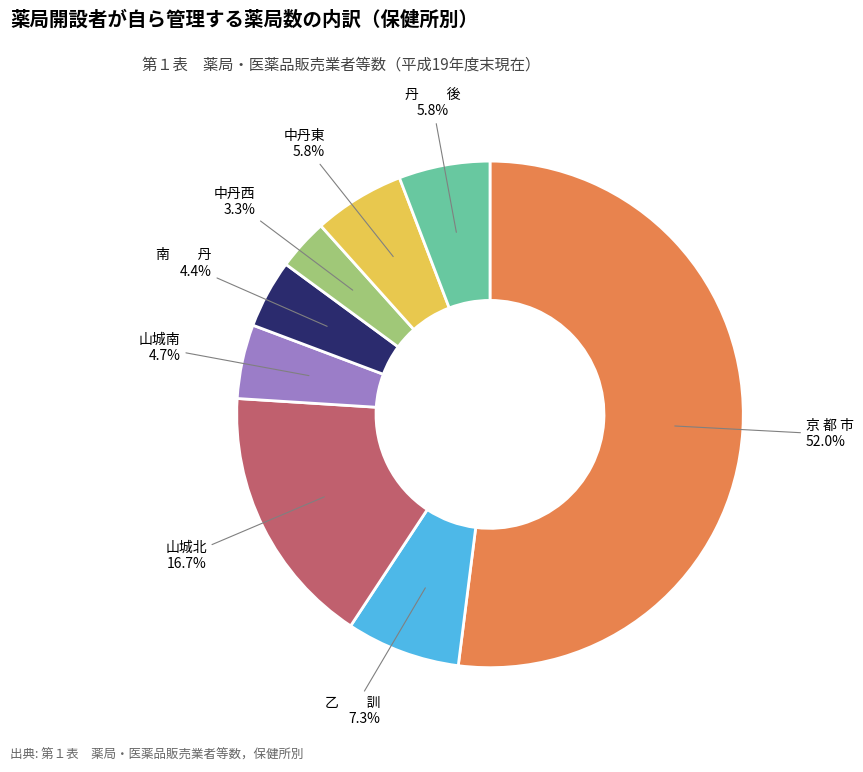

Which slice is the largest?

京 都 市